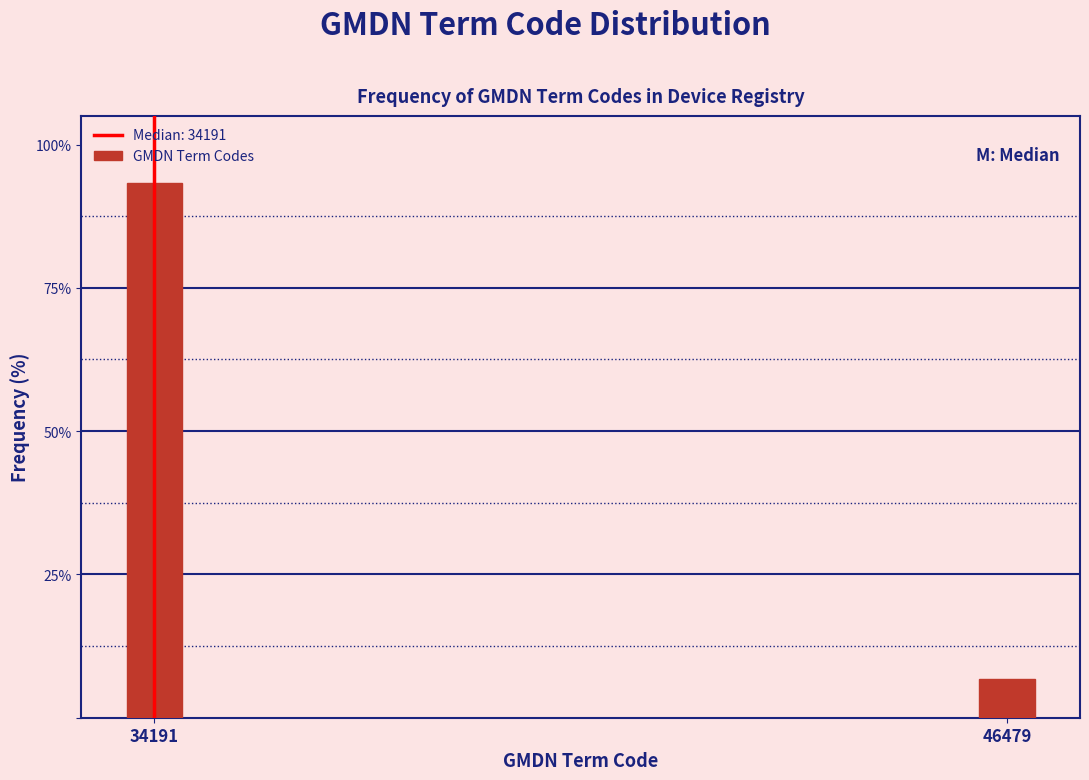

Reading left to right, what are all the values shown in this chart?

93.2	6.8